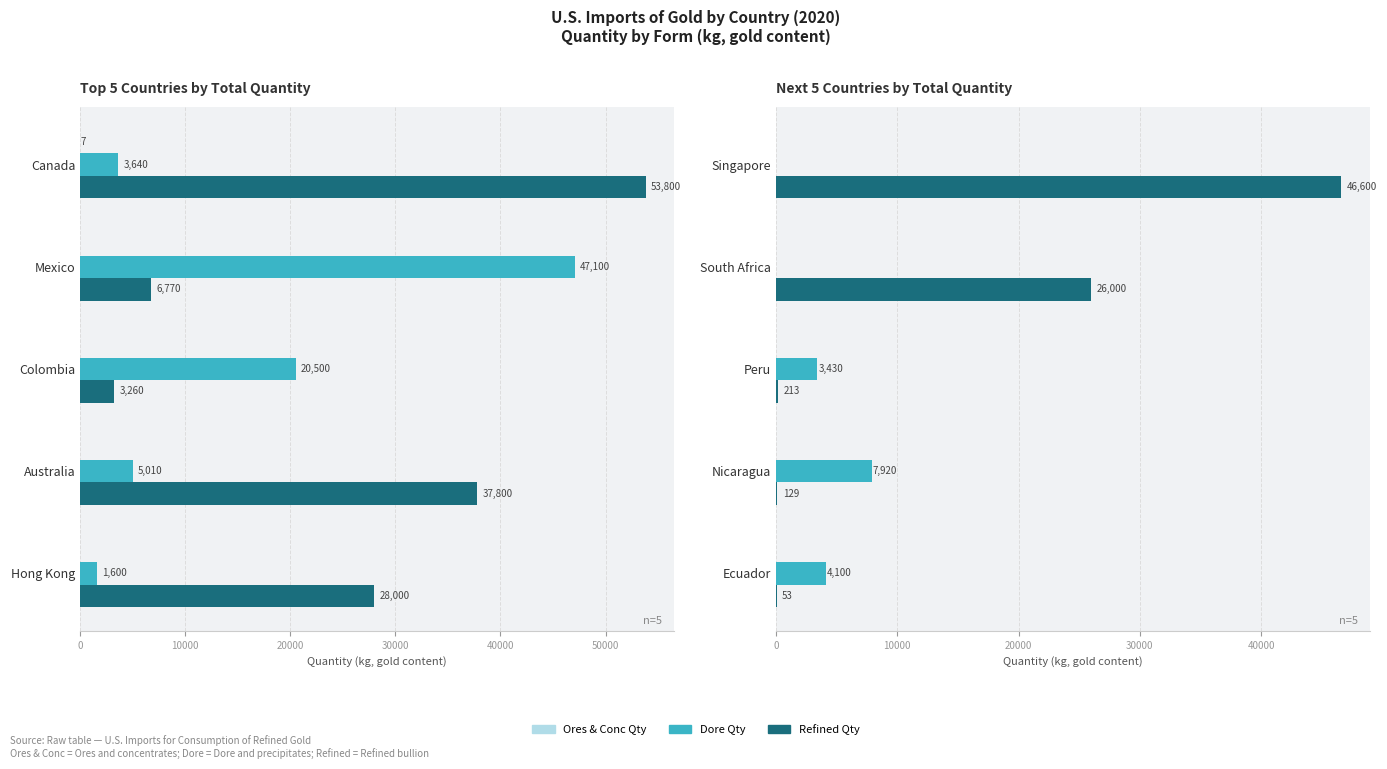

Which series has the widest spread of values?

Refined Qty